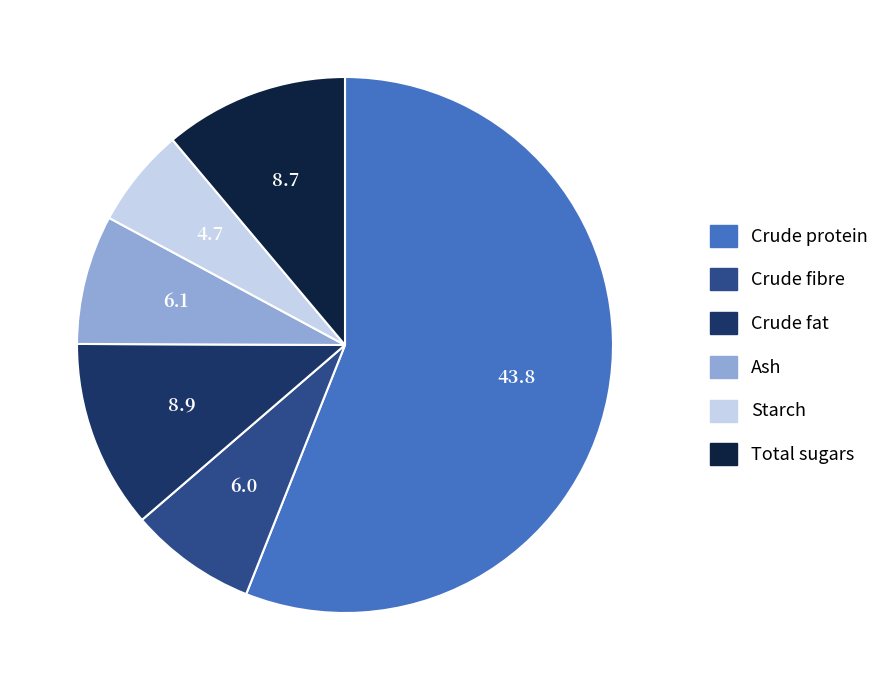

The Crude protein slice represents 56% of the pie. True or false?

True